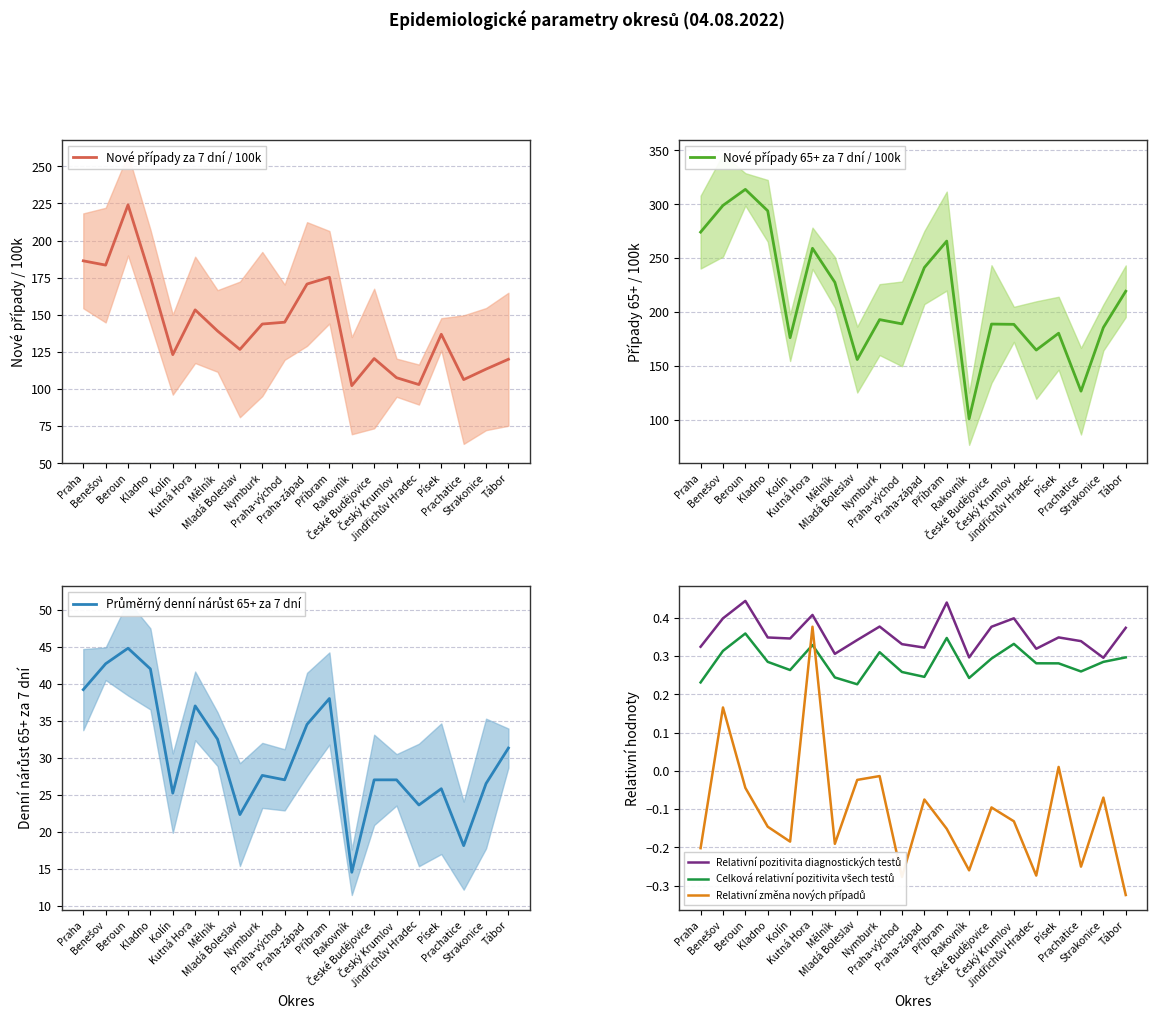

Reading left to right, transcribe all the data shown in this chart.

Nové případy za 7 dní / 100k: 186.4	183.5	224.1	175.6	123.2	153.3	139.1	126.7	143.8	145.0	170.7	175.3	102.3	120.5	107.6	103.0	136.9	106.3	113.4	120.1
Nové případy 65+ za 7 dní / 100k: 274.2	298.9	313.8	293.9	176.3	259.2	227.7	156.1	193.1	189.2	241.4	265.9	101.2	189.0	188.7	164.9	180.5	126.8	185.8	219.4
Průměrný denní nárůst 65+ za 7 dní: 39.2	42.7	44.8	42.0	25.2	37.0	32.5	22.3	27.6	27.0	34.5	38.0	14.5	27.0	27.0	23.6	25.8	18.1	26.5	31.3
Relativní pozitivita diagnostických testů: 0.3	0.4	0.4	0.3	0.3	0.4	0.3	0.3	0.4	0.3	0.3	0.4	0.3	0.4	0.4	0.3	0.3	0.3	0.3	0.4
Celková relativní pozitivita všech testů: 0.2	0.3	0.4	0.3	0.3	0.3	0.2	0.2	0.3	0.3	0.2	0.3	0.2	0.3	0.3	0.3	0.3	0.3	0.3	0.3
Relativní změna nových případů: -0.2	0.2	-0.0	-0.1	-0.2	0.4	-0.2	-0.0	-0.0	-0.3	-0.1	-0.2	-0.3	-0.1	-0.1	-0.3	0.0	-0.2	-0.1	-0.3